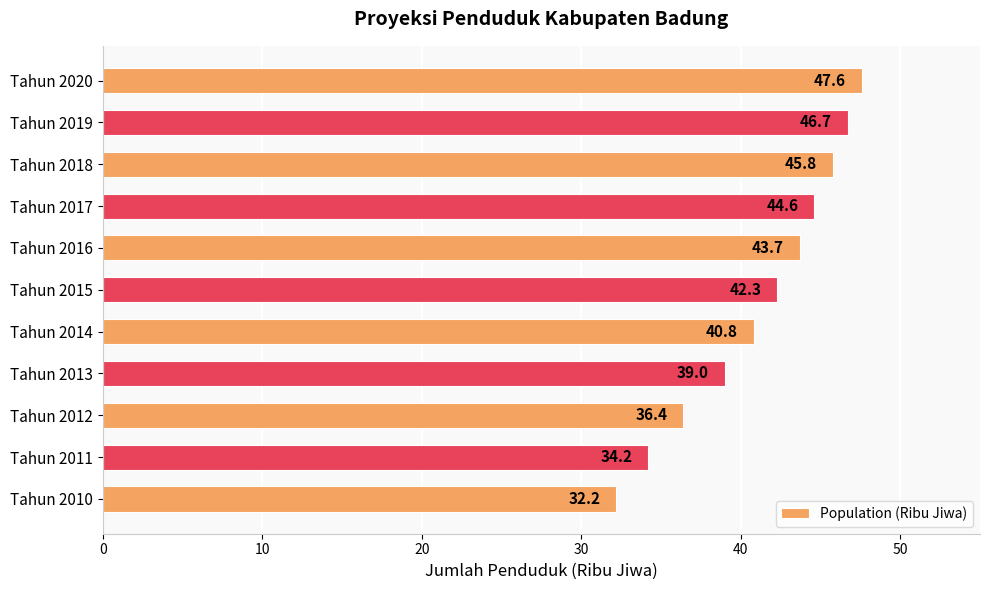

The value at Tahun 2016 is 19.2. True or false?

False